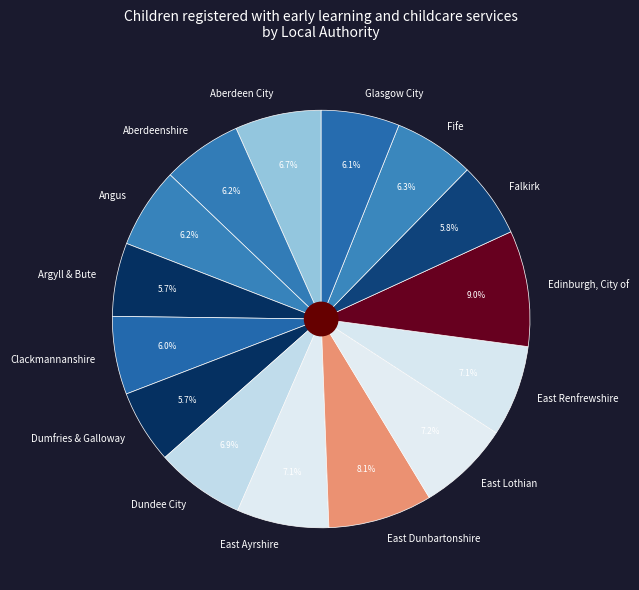

To the nearest percent, what is the combined percentage of Angus and East Lothian?

13%